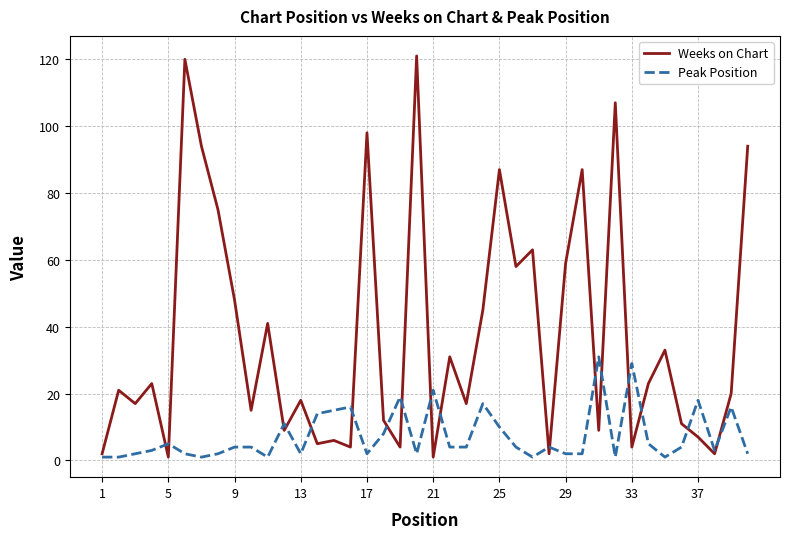

Rank the series by their average value, from highest to lowest.

Weeks on Chart, Peak Position